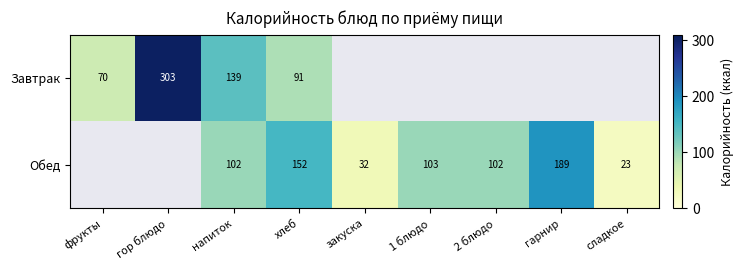

The Обед series shows 103 at 1 блюдо. True or false?

True